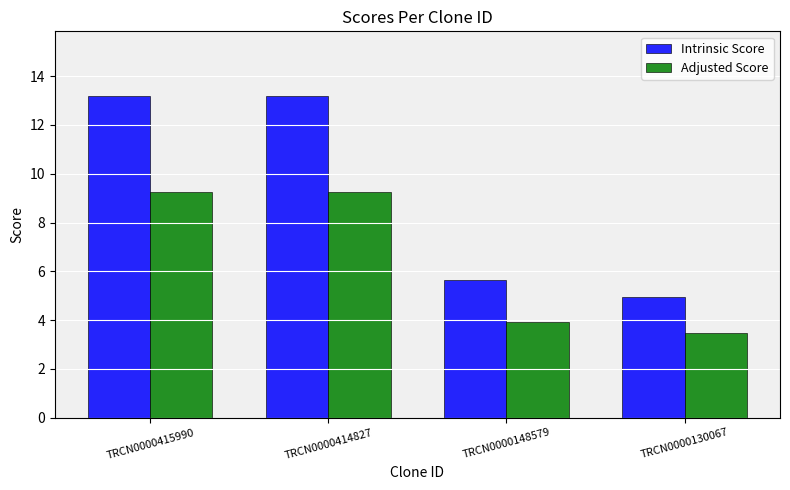

What is the value of the Adjusted Score bar at the 1st from the left?

9.2